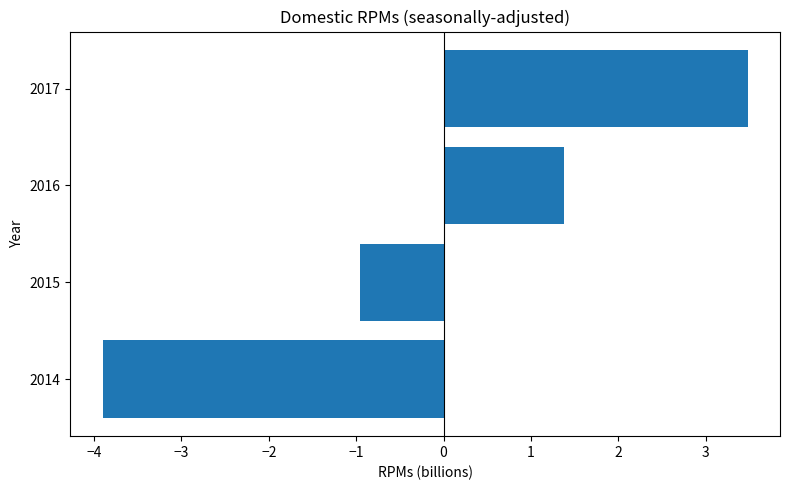

Reading bottom to top, transcribe all the data shown in this chart.

2014=-3.9	2015=-1.0	2016=1.4	2017=3.5